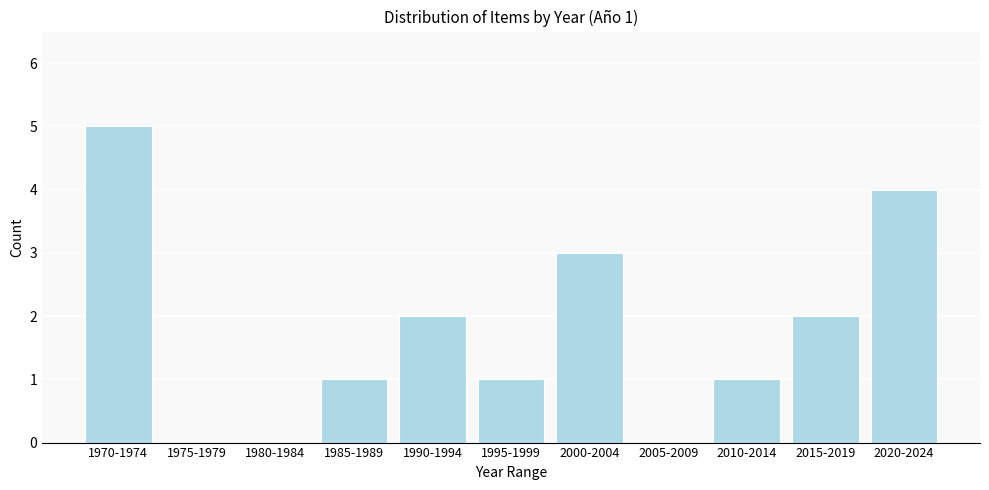

Reading left to right, list all the values displayed in this chart.

1970-1974=5	1975-1979=0	1980-1984=0	1985-1989=1	1990-1994=2	1995-1999=1	2000-2004=3	2005-2009=0	2010-2014=1	2015-2019=2	2020-2024=4